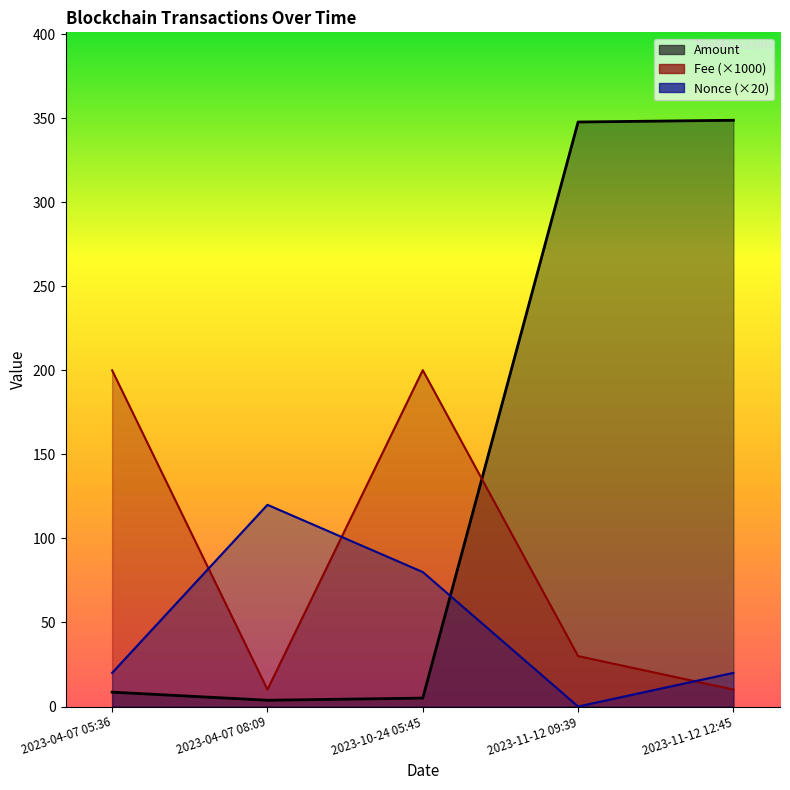

What is the label of the 2nd point from the left?

2023-04-07 08:09